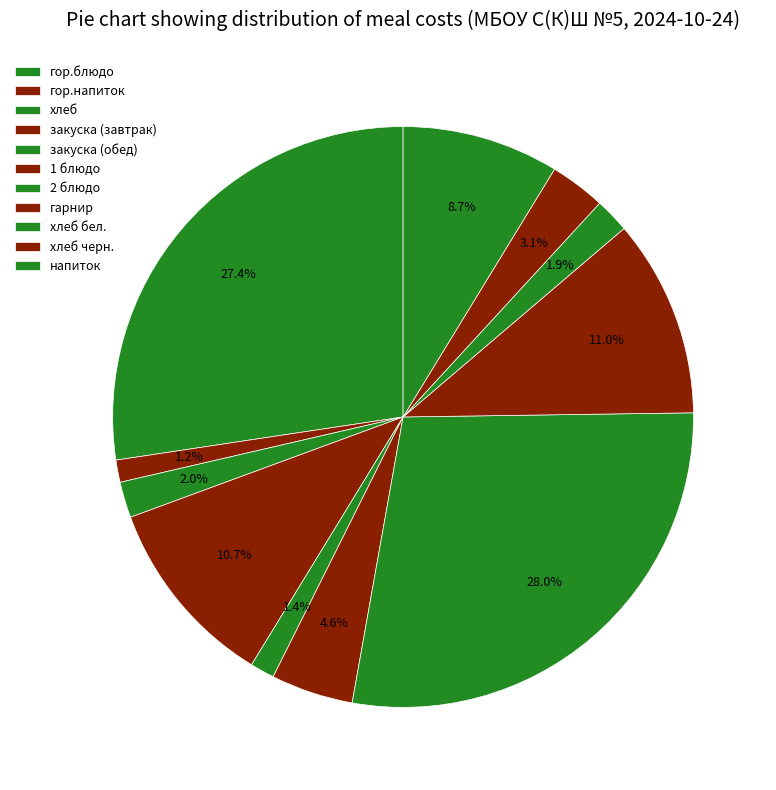

True or false: напиток accounts for 9% of the total.

True